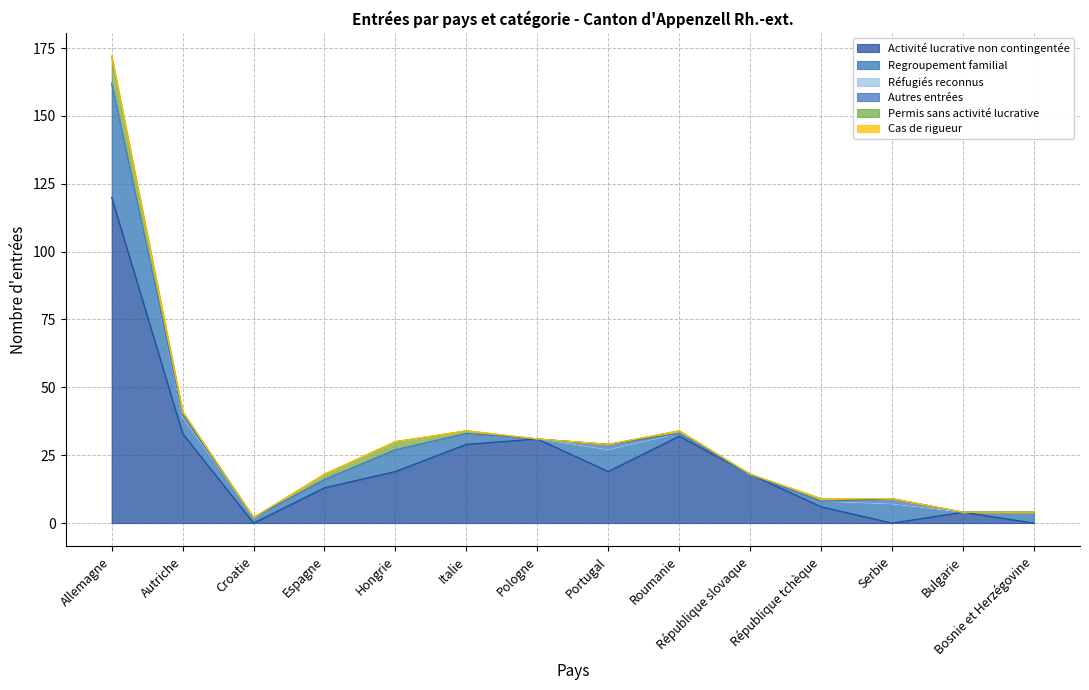

Which series has the largest total across all categories?

Activité lucrative non contingentée